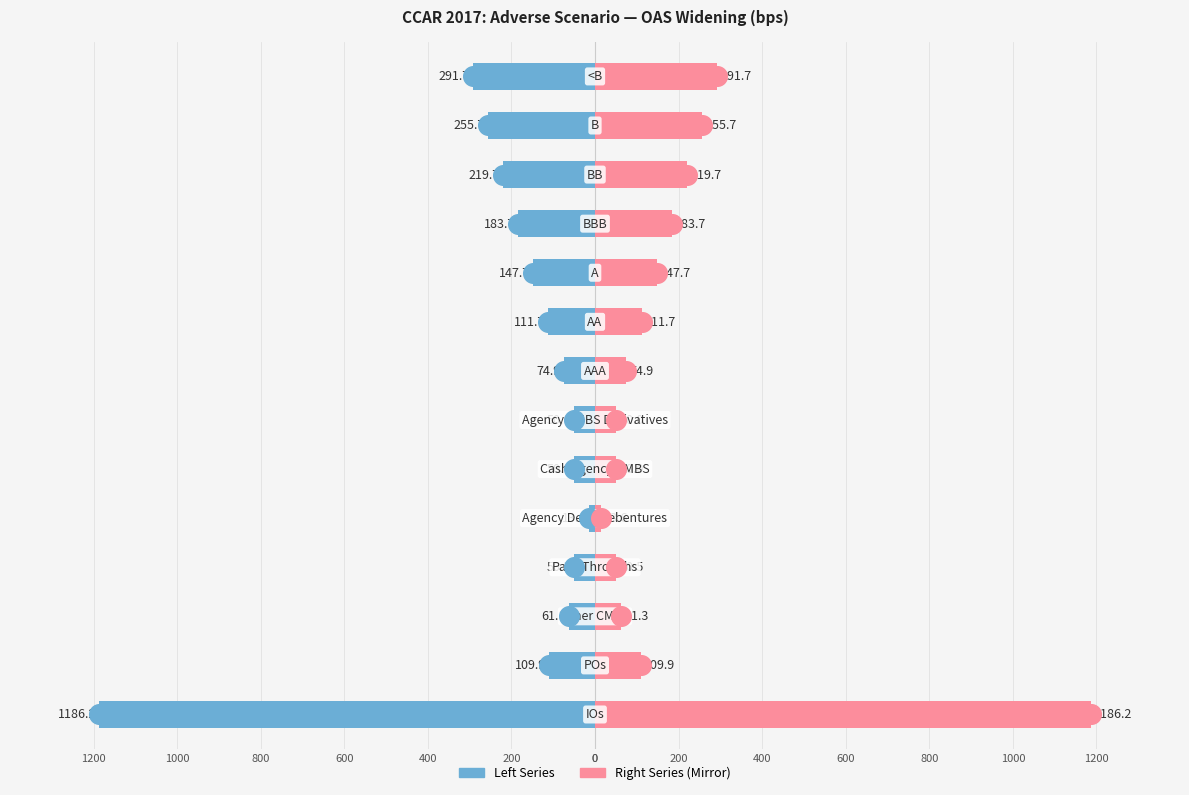

Is the value of OAS Widening — Right at 0 greater than the value of OAS Widening (bps) at 400?

Yes